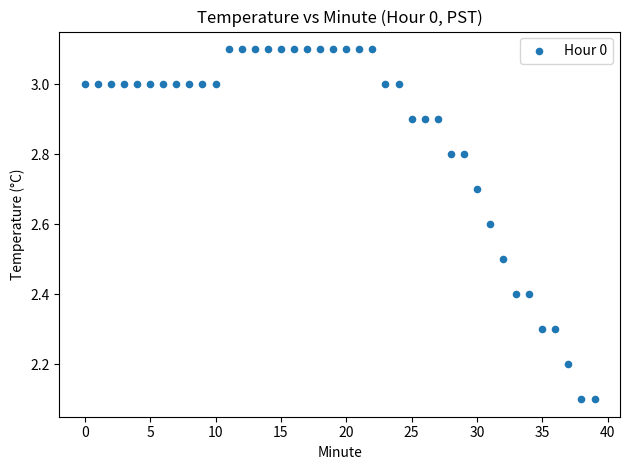

What is the range of Y values (max minus min)?

1.0